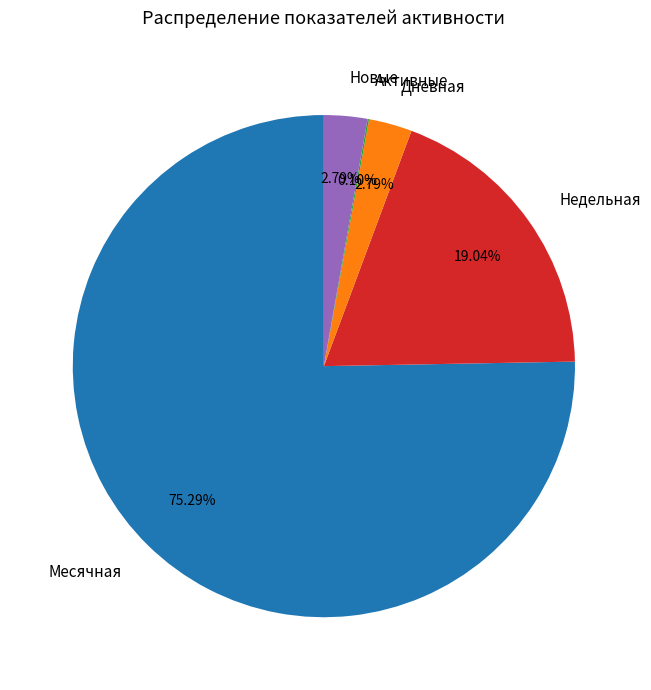

Which slice is the largest?

Месячная